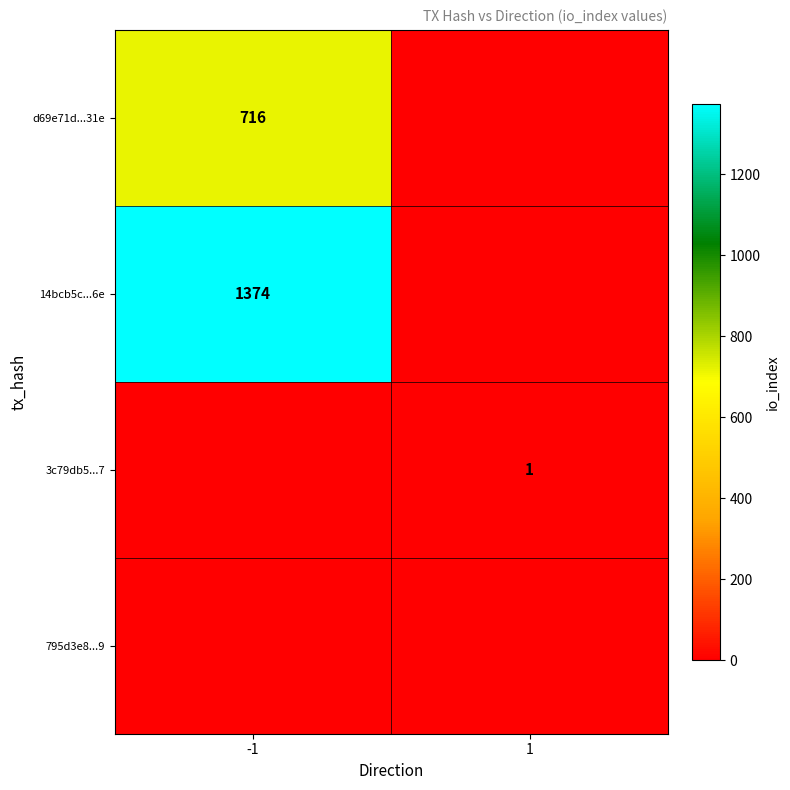

The value of d69e71d...31e at -1 is 716. True or false?

True